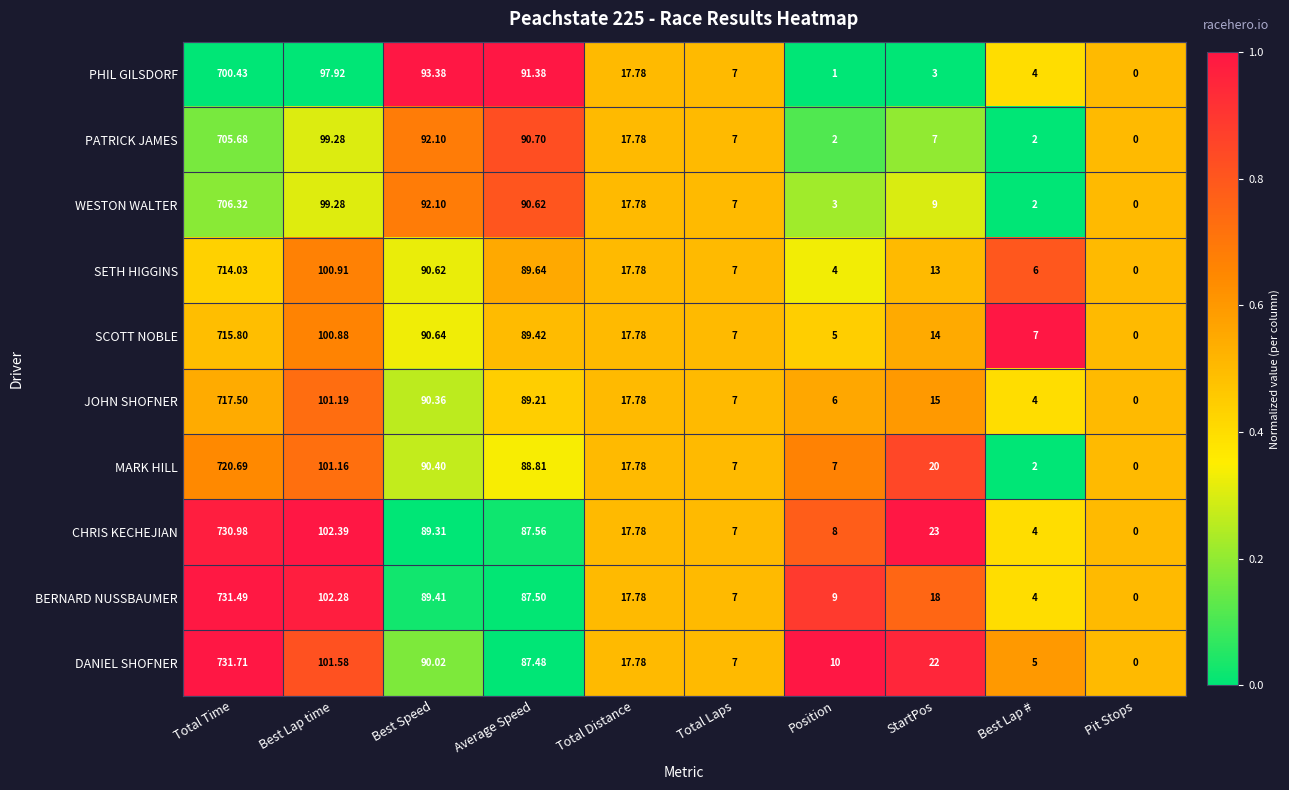

Which series has the largest total across all categories?

DANIEL SHOFNER